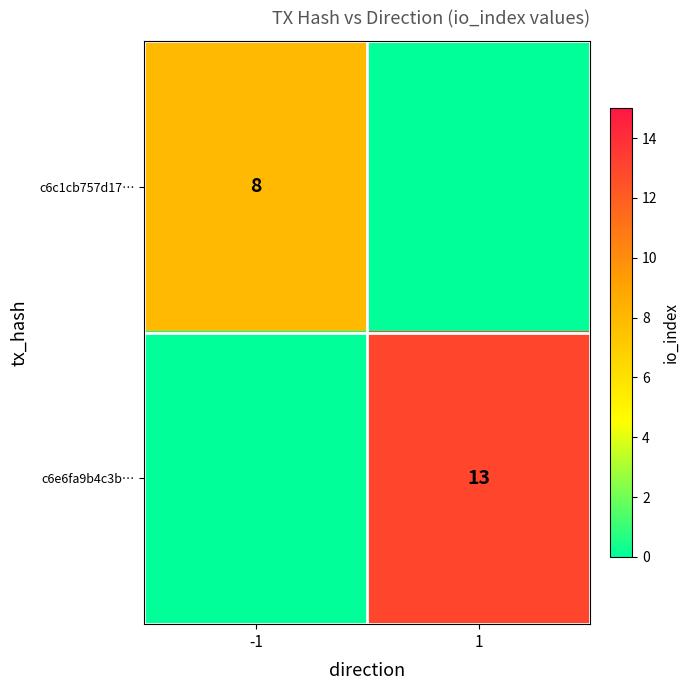

Is it true that c6c1cb757d17… equals 4 at -1?

False